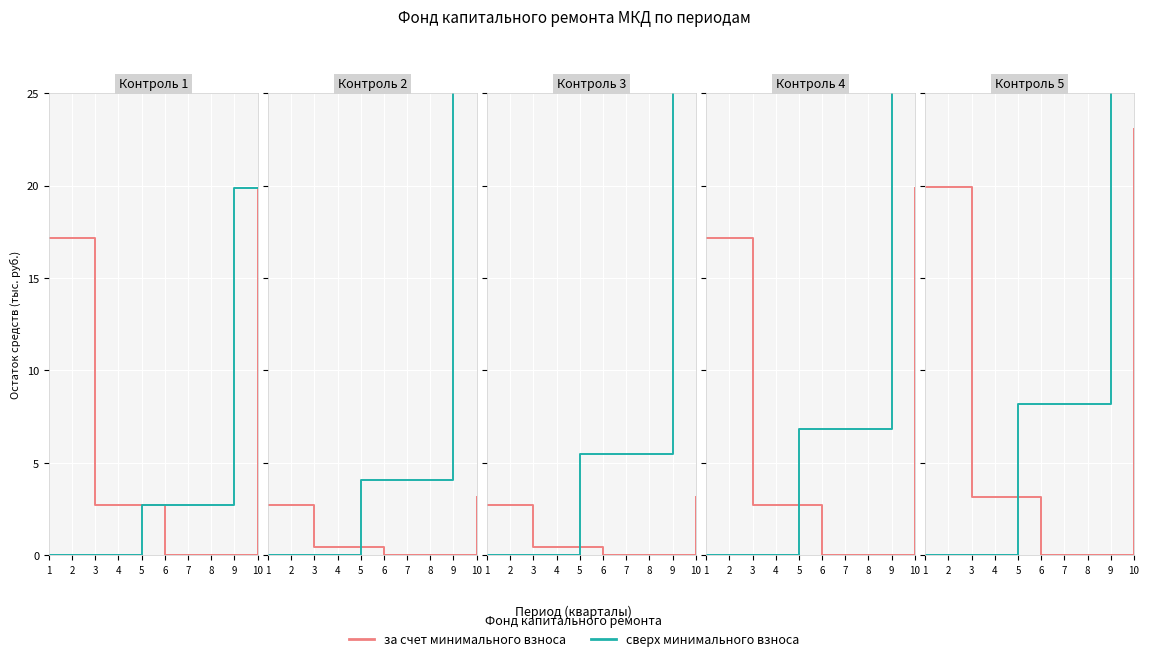

Rank the series at 8 from lowest to highest value.

за счет минимального взноса, сверх минимального взноса